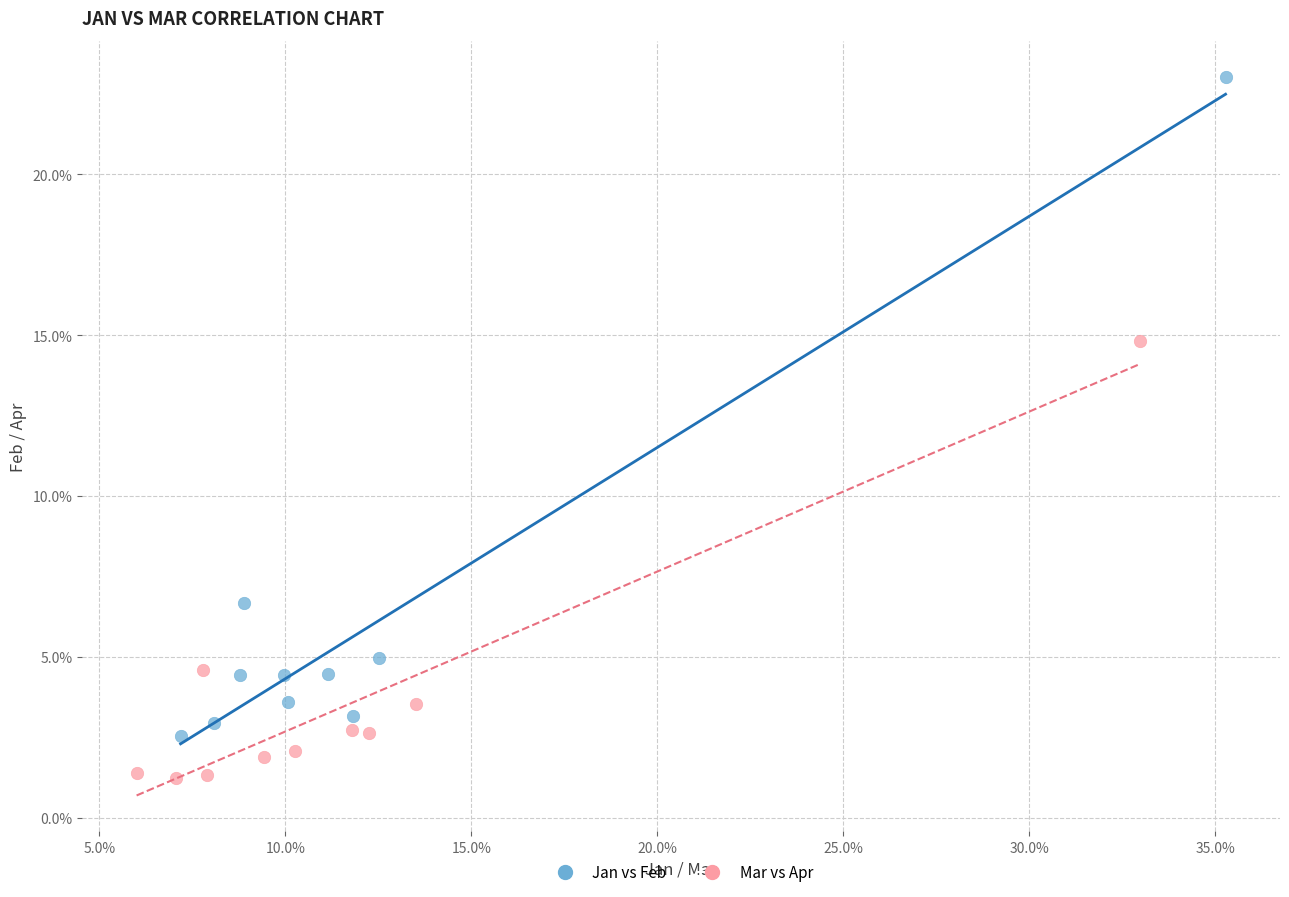

What are all the series names shown in the legend?

Jan vs Feb, Mar vs Apr